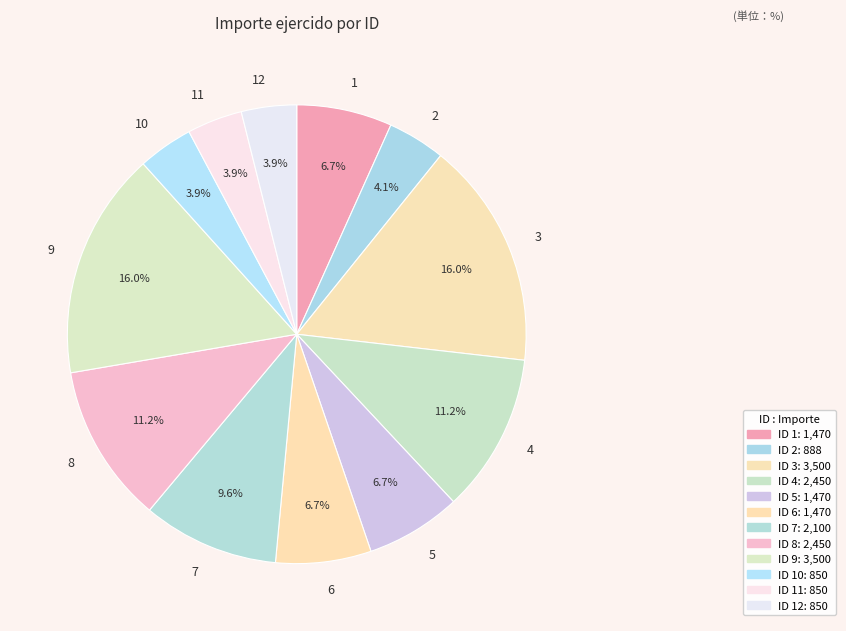

Is it true that 11 is 4% of the pie?

True